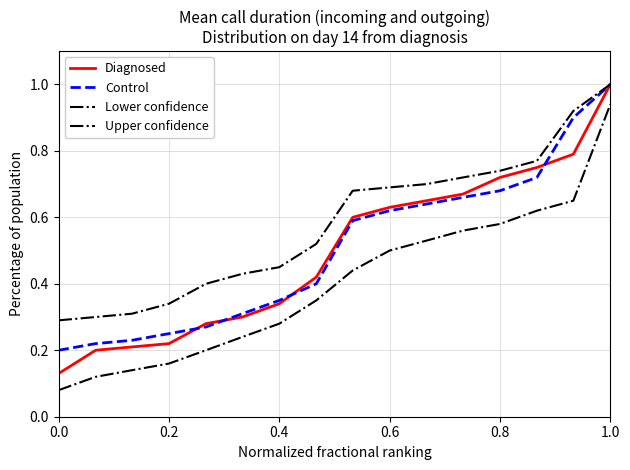

How many lines are shown in the chart?

4